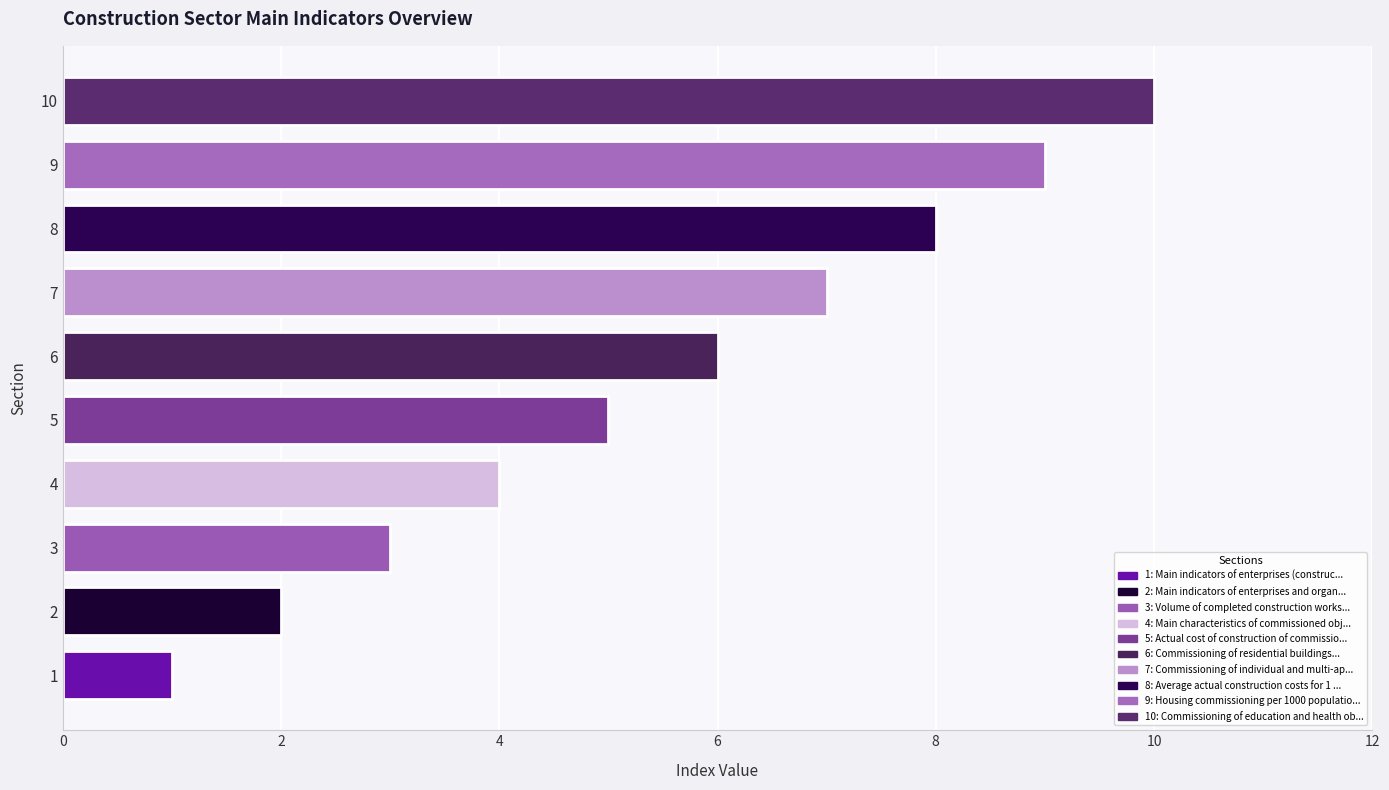

Count the number of categories in the chart.

10